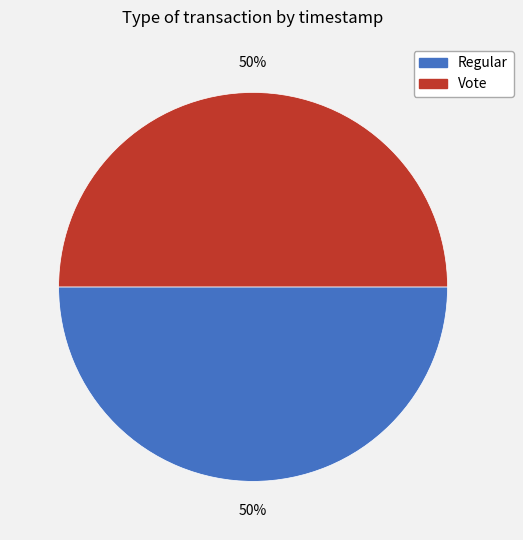

To the nearest percent, what portion does Vote represent?

50%